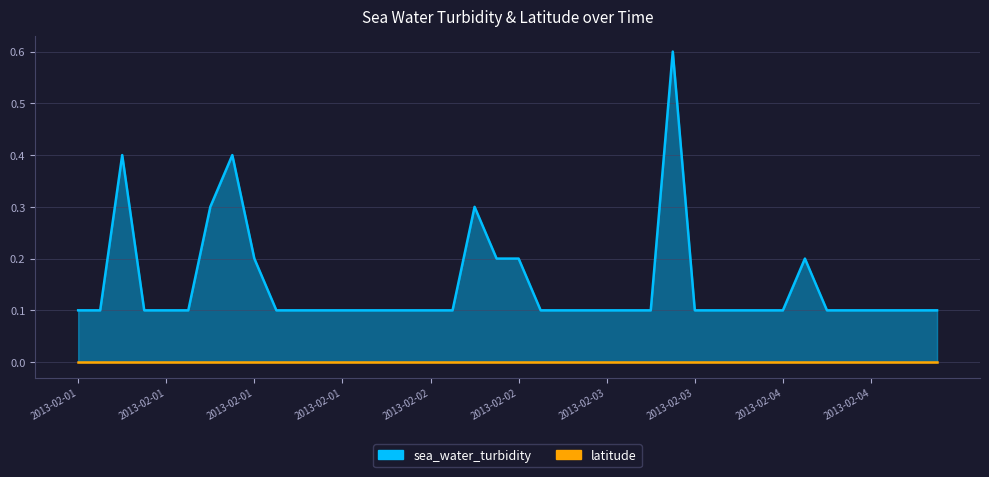

How many values are between 0 and 1?

40